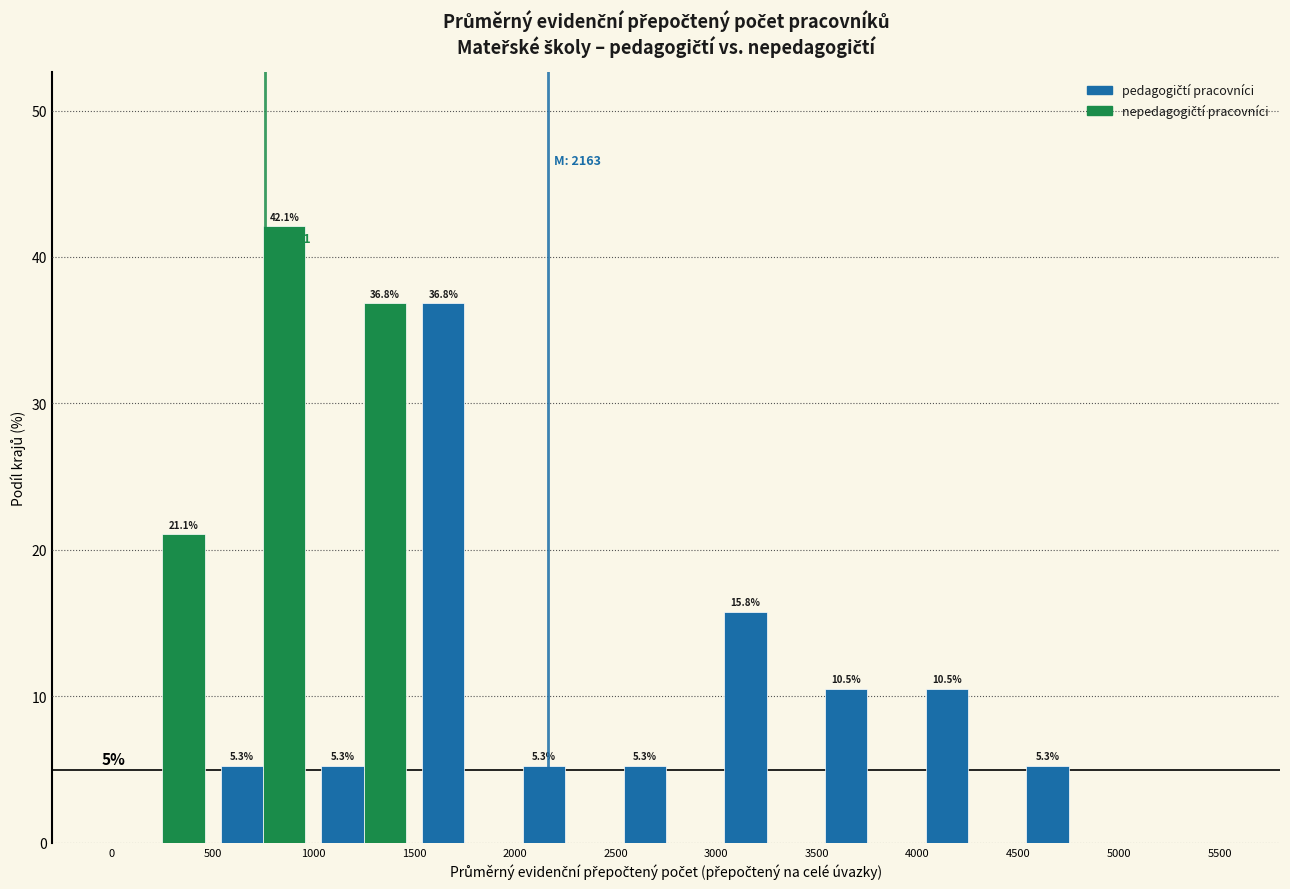

In the pedagogičtí pracovníci series, which range on the x-axis has the tallest bar?

1500 to 2000